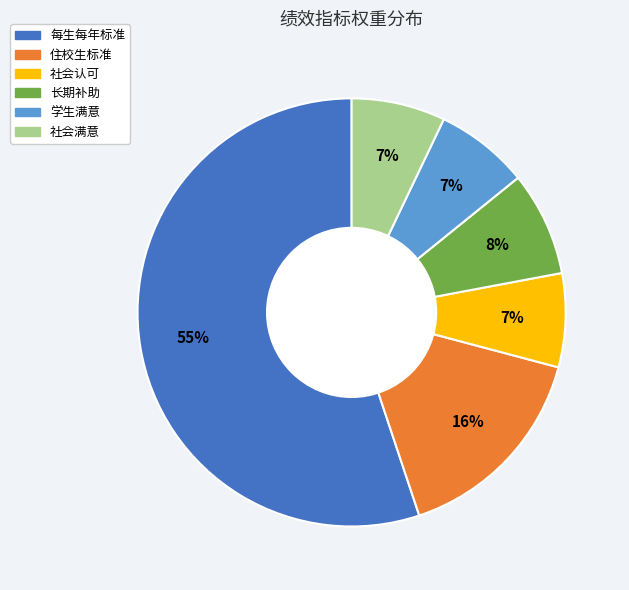

The 住校生标准 slice represents 16% of the pie. True or false?

True